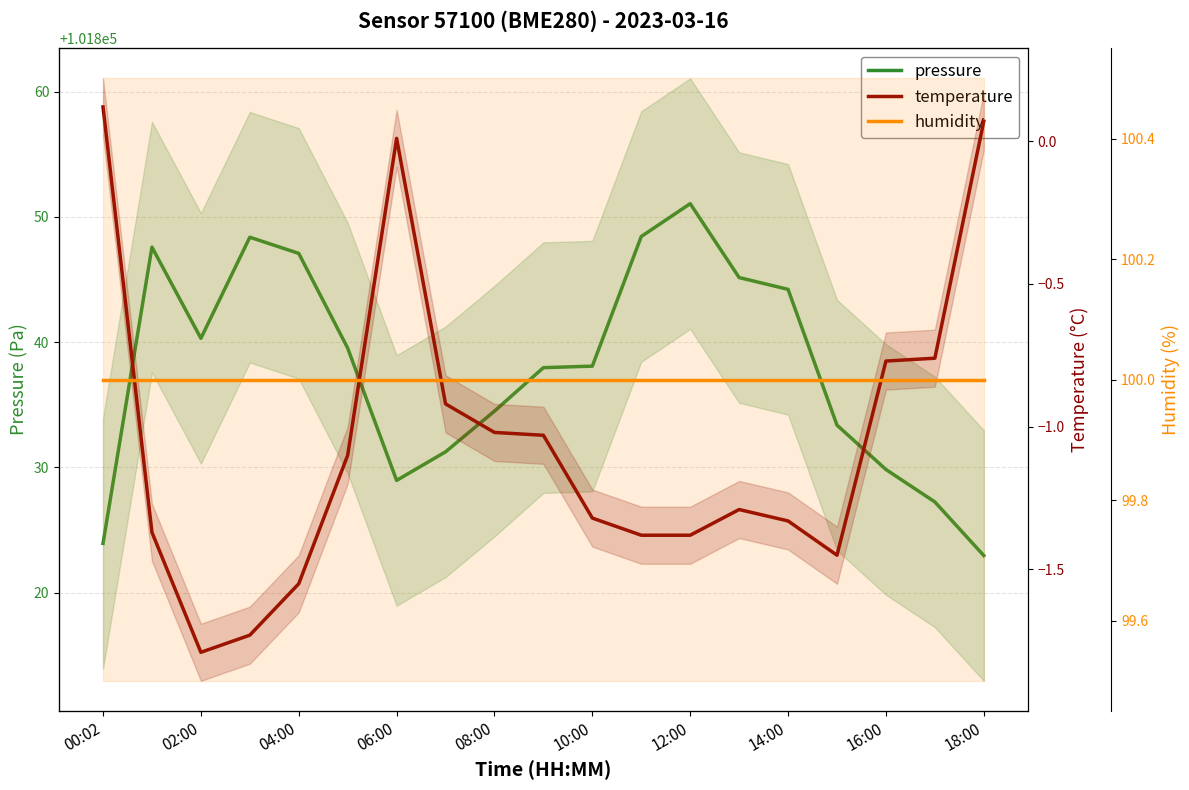

What is the spread (max minus min) of values at 11?

101849.8